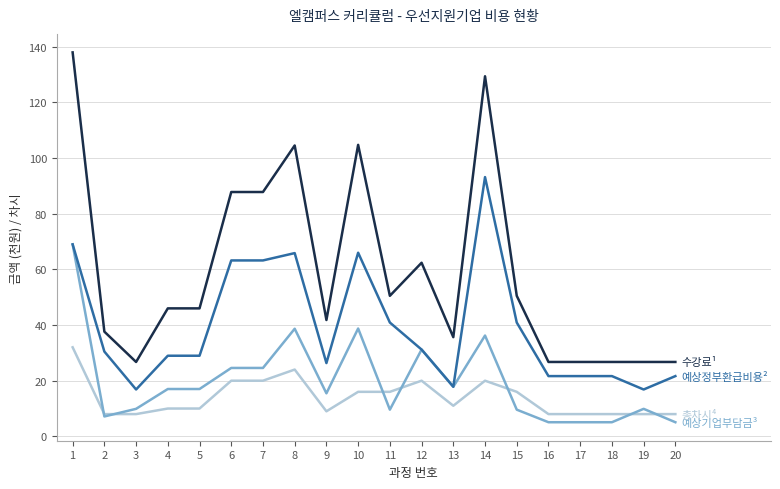

What is the difference between the highest and lowest values at 1?

105.9